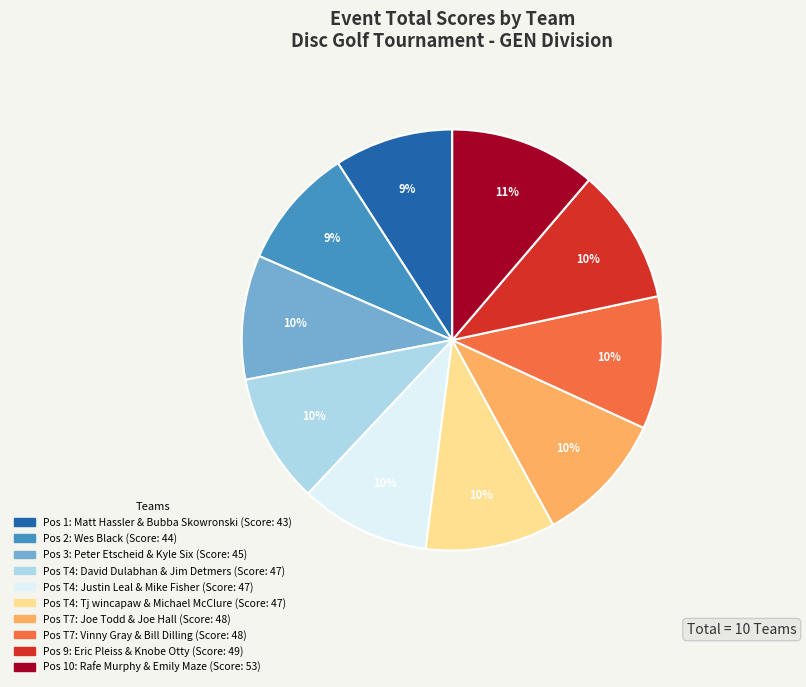

To the nearest percent, what is the average slice percentage?

10%